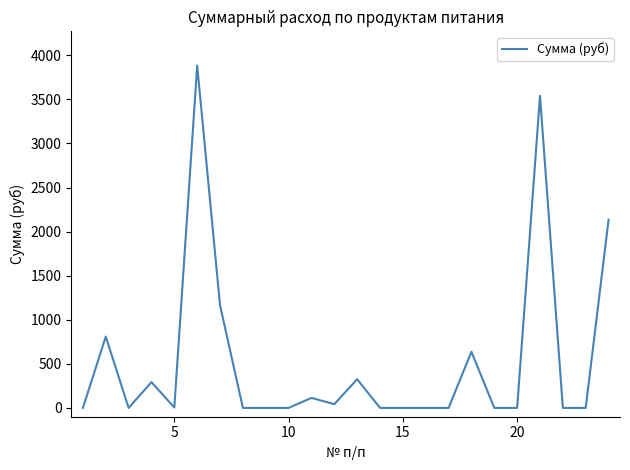

What is the greatest value displayed?

3884.2